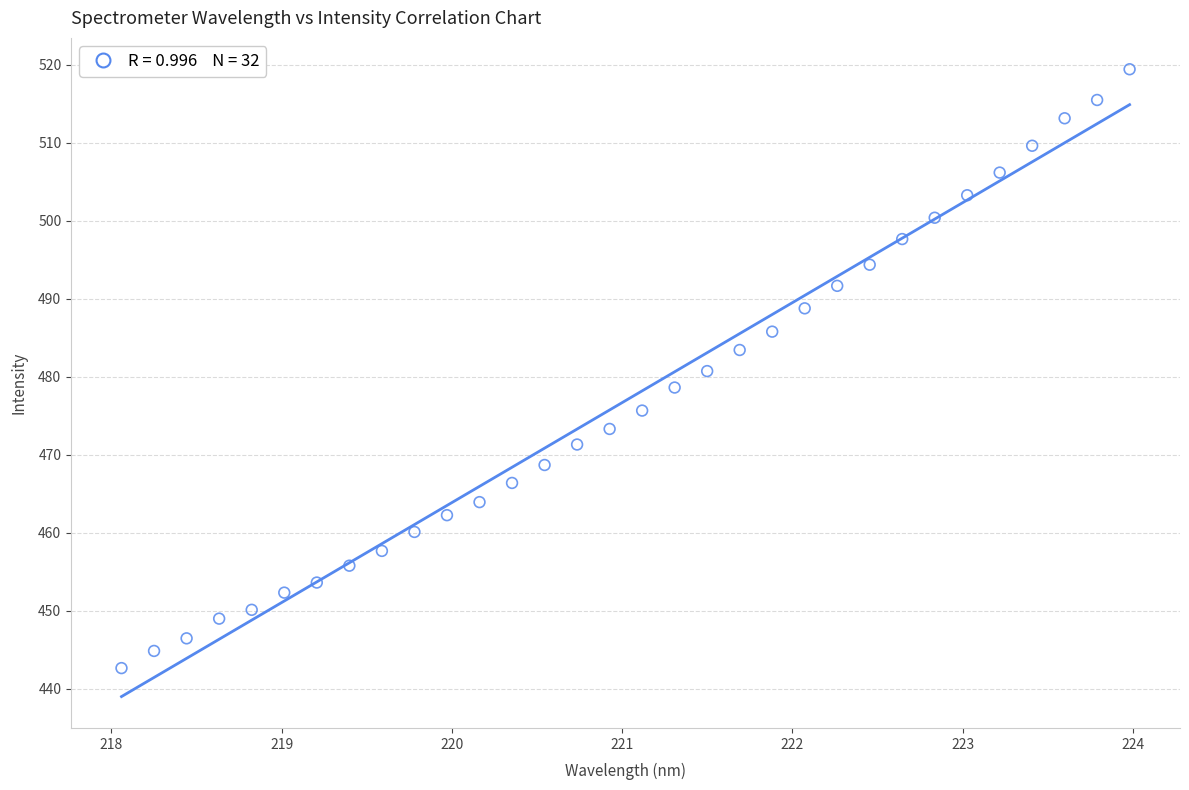

What is the range of Y values (max minus min)?

76.8